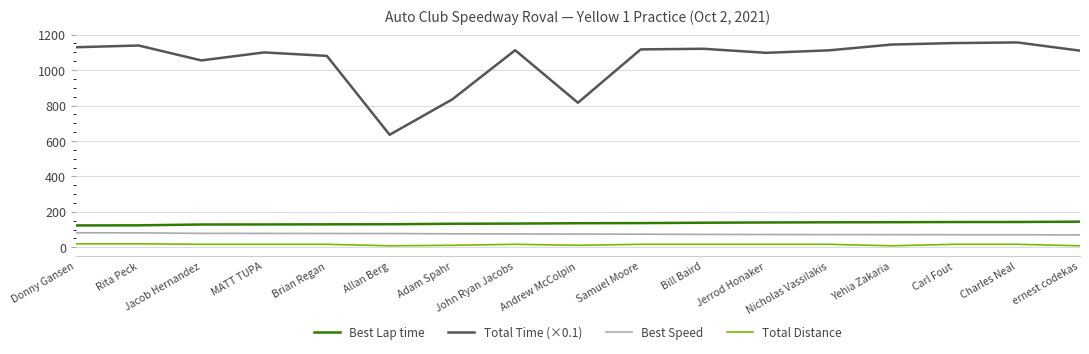

The Total Time (×0.1) series shows 143.2 at Allan Berg. True or false?

False